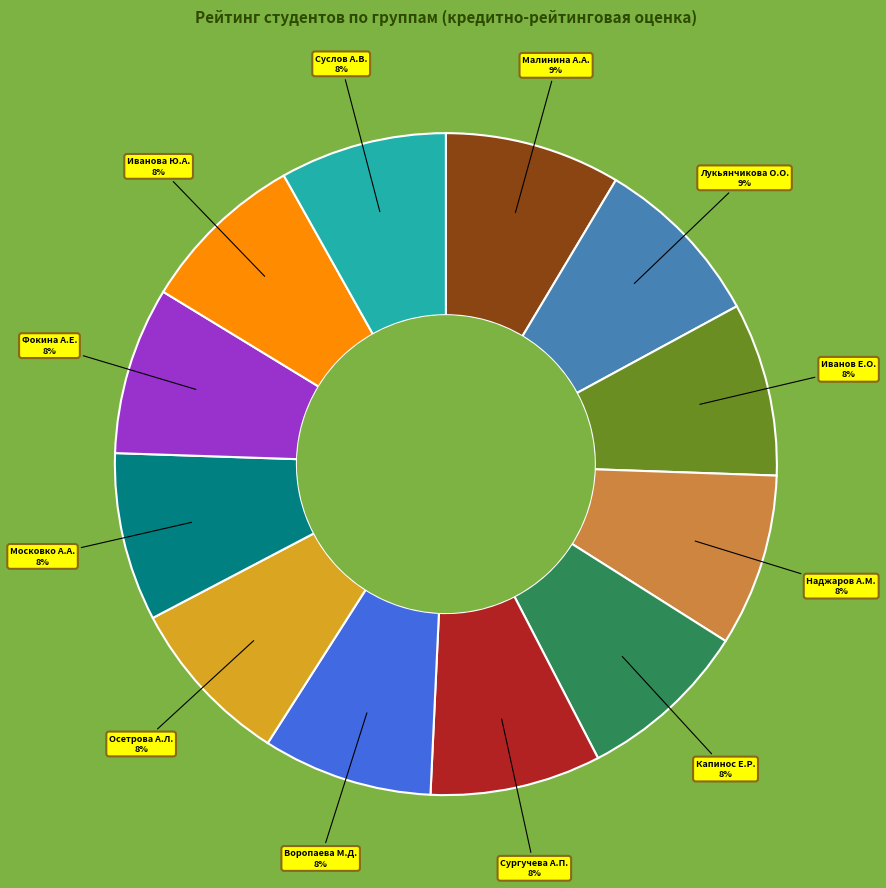

True or false: Московко А.А. accounts for 22% of the total.

False